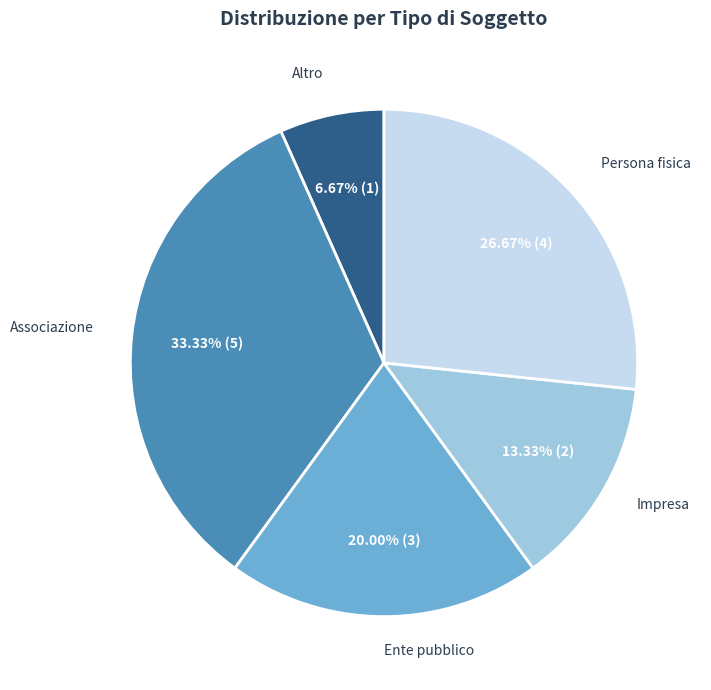

Is there any slice that represents more than half of the pie?

No